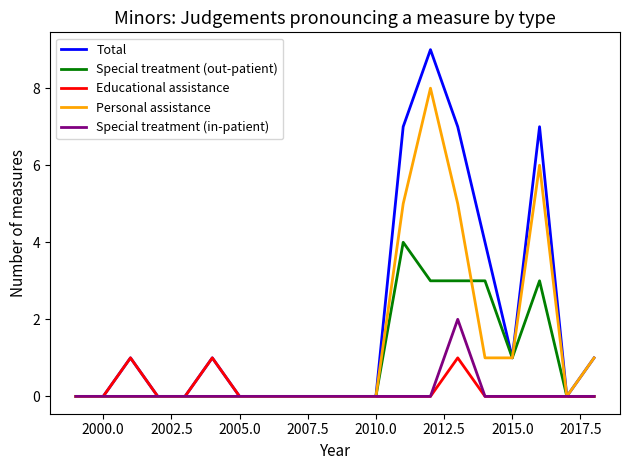

What is the difference between the maximum and minimum values in the Special treatment (in-patient) series?

2